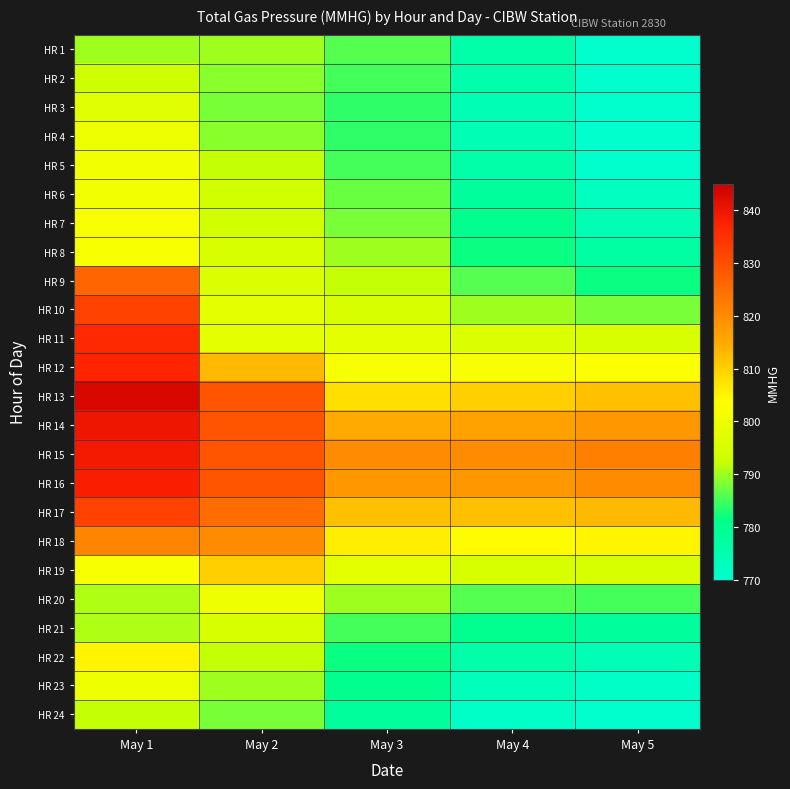

Rank the series at May 2 from lowest to highest value.

HR 3, HR 24, HR 2, HR 4, HR 1, HR 23, HR 5, HR 22, HR 6, HR 7, HR 8, HR 21, HR 9, HR 10, HR 11, HR 20, HR 19, HR 12, HR 18, HR 17, HR 13, HR 14, HR 15, HR 16